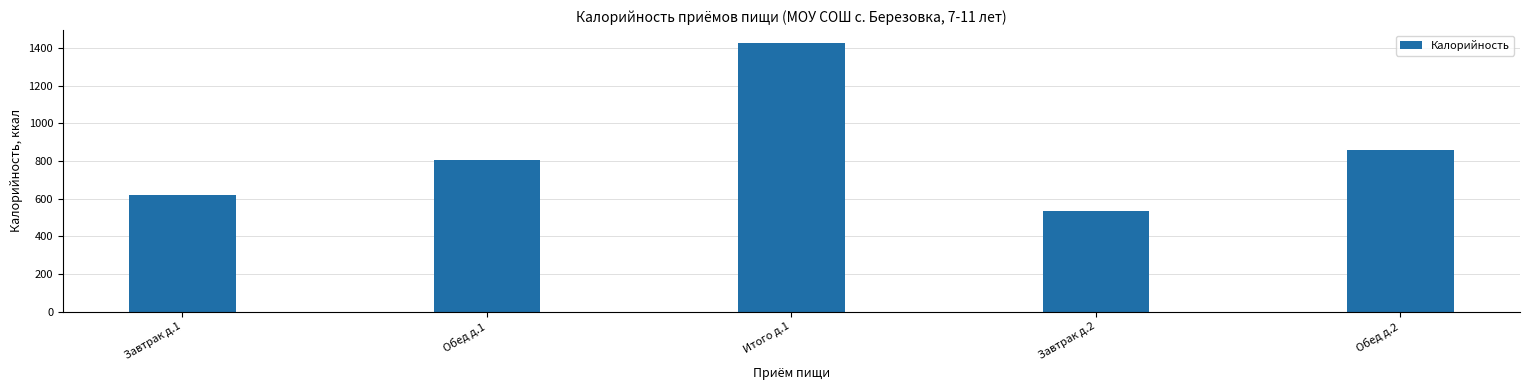

Which label corresponds to the largest value in the chart?

Итого д.1